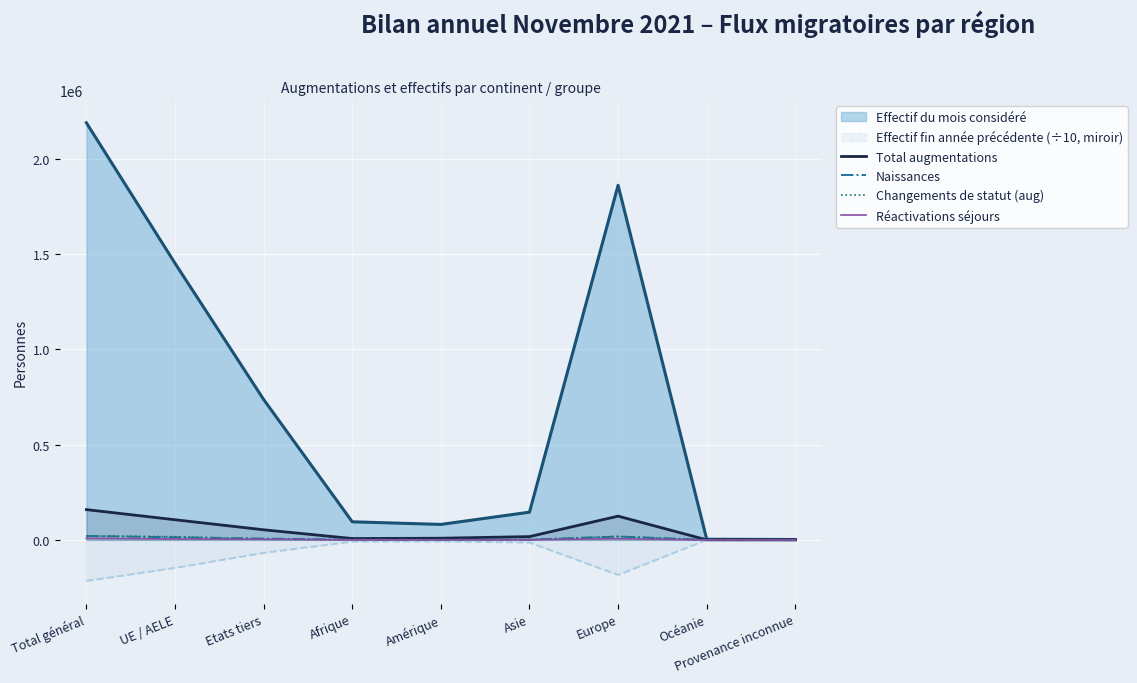

What is the difference between the maximum and minimum values in the Naissances series?

20956.0